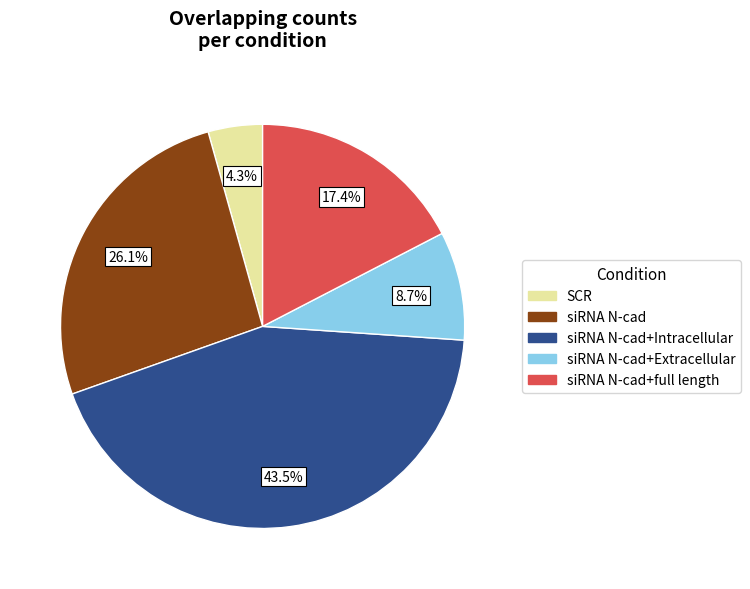

Is there a majority slice in this chart?

No